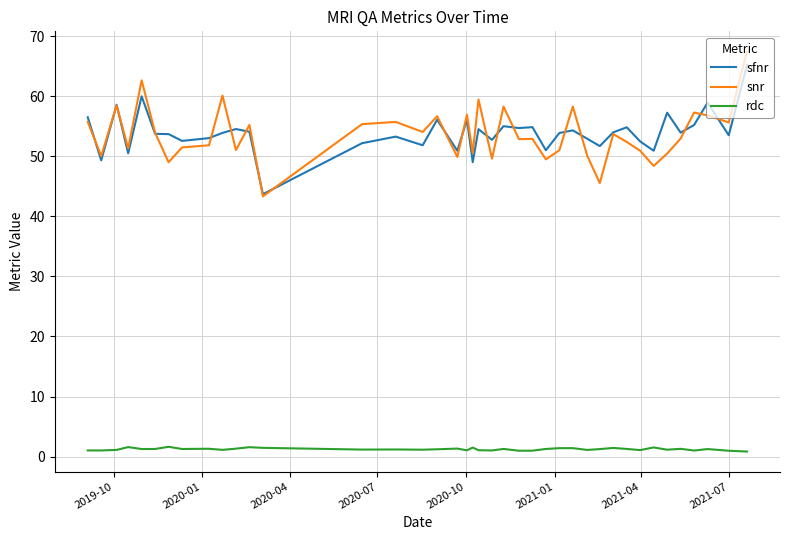

What is the greatest value displayed?

67.5